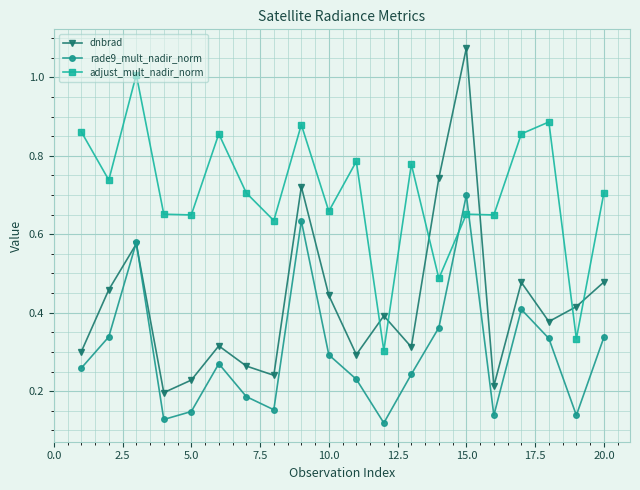

At how many categories does at least one series exceed 0?

20